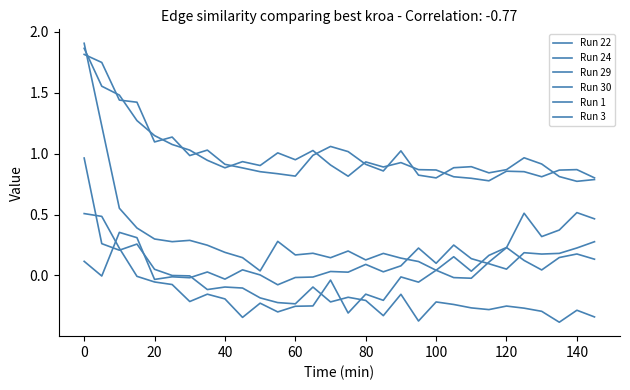

How many lines are shown in the chart?

6